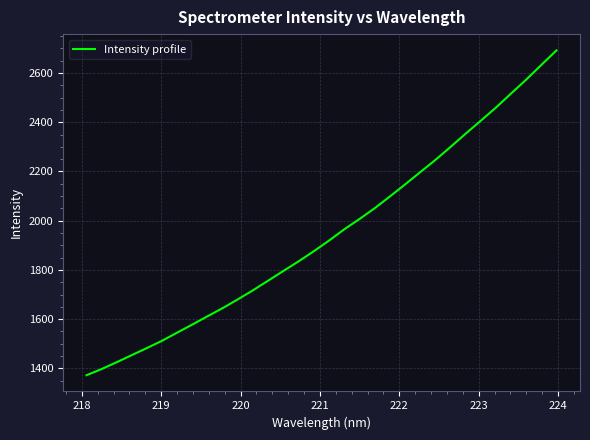

What is the difference between the maximum and minimum values?

1320.2